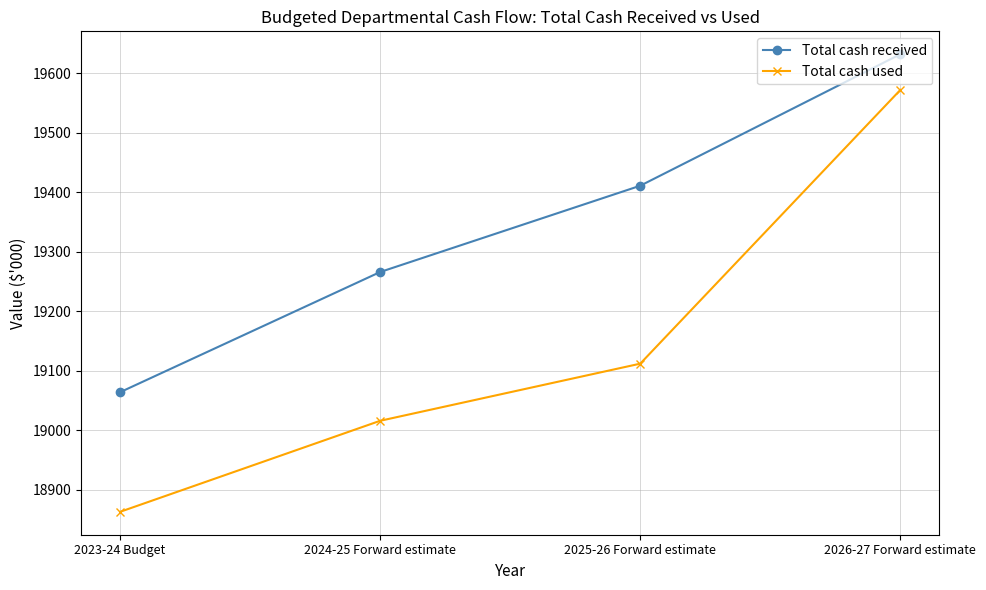

True or false: Total cash used has more than 2 interior local peaks.

False